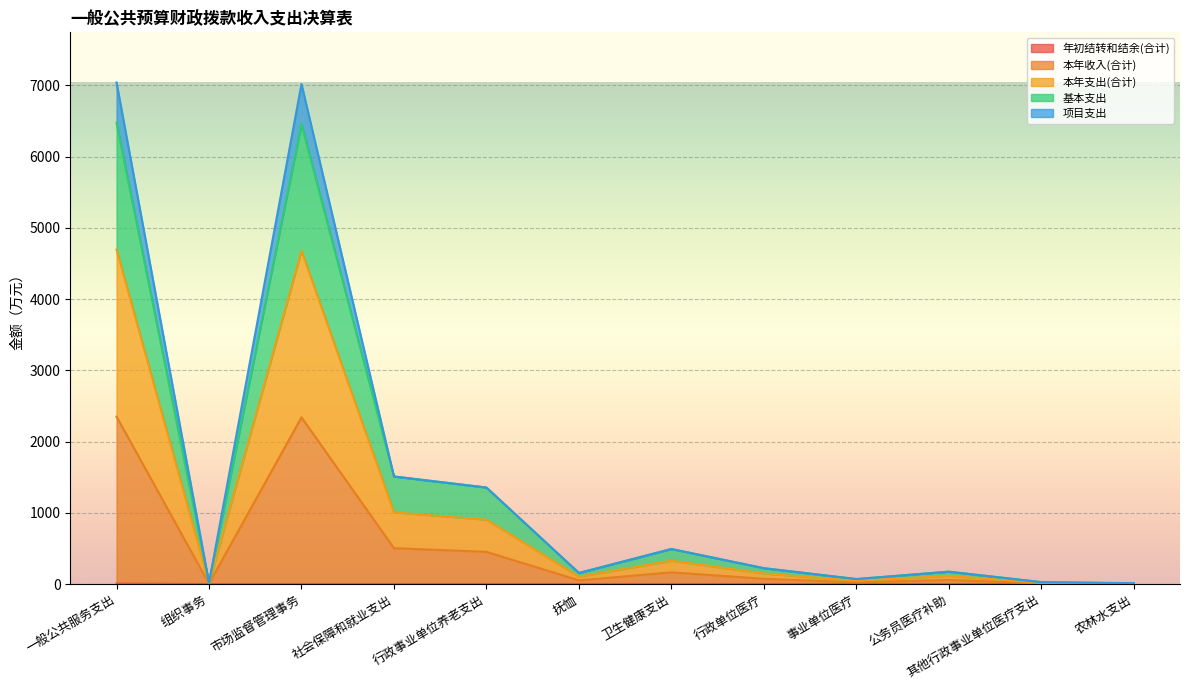

Where is the first local minimum for 本年收入(合计)?

组织事务